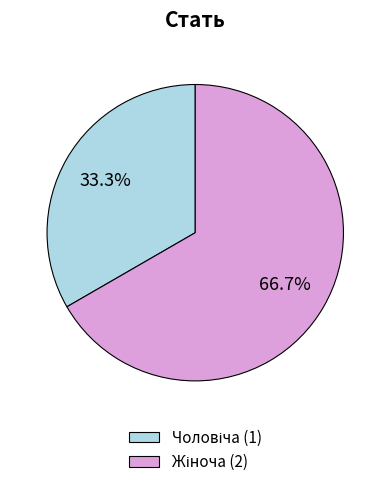

Does any single category account for the majority?

Yes